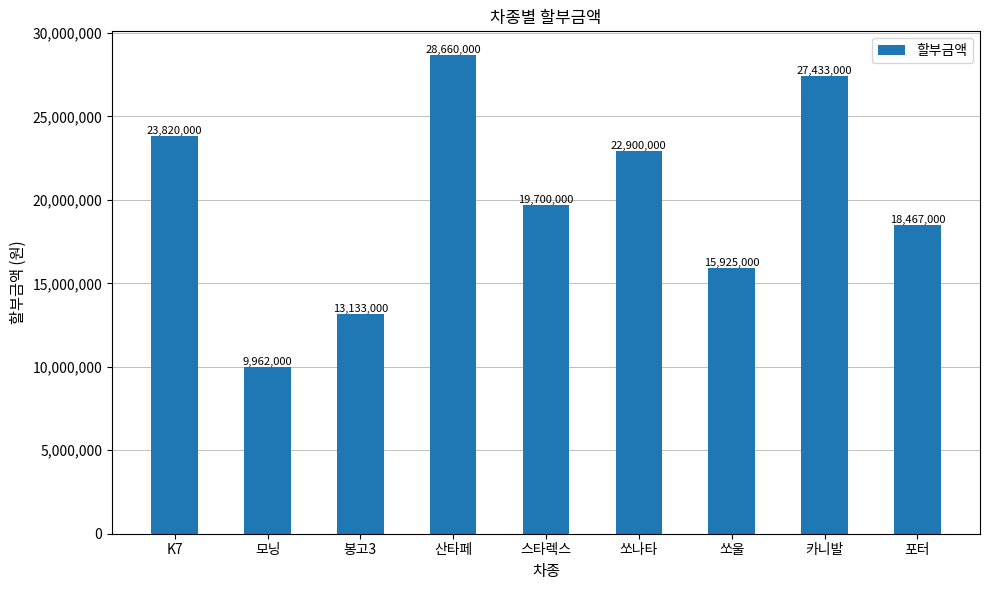

Approximately how many times larger is the value at 스타렉스 compared to 모닝?

2.0